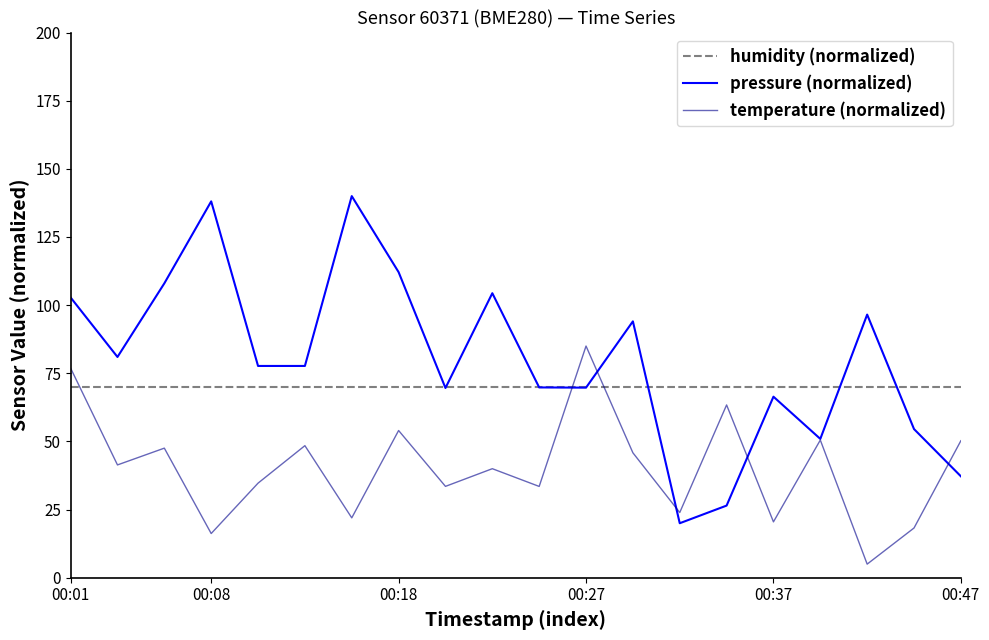

What is the lowest value of the humidity (normalized) series?

70.0